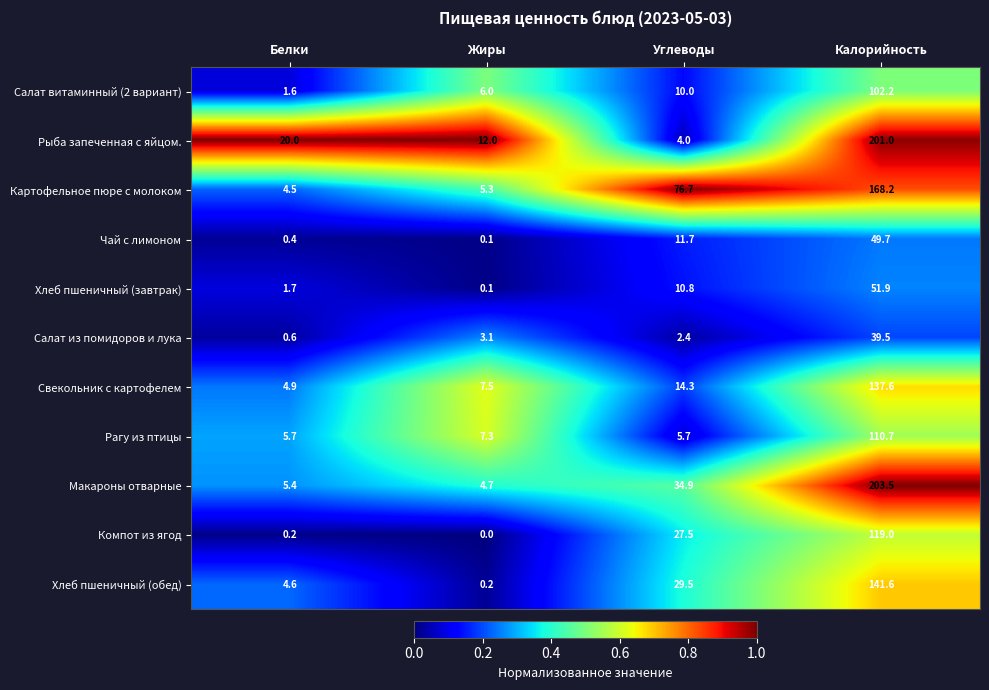

What is the difference between the second highest and second lowest values in the Макароны отварные series?

29.5